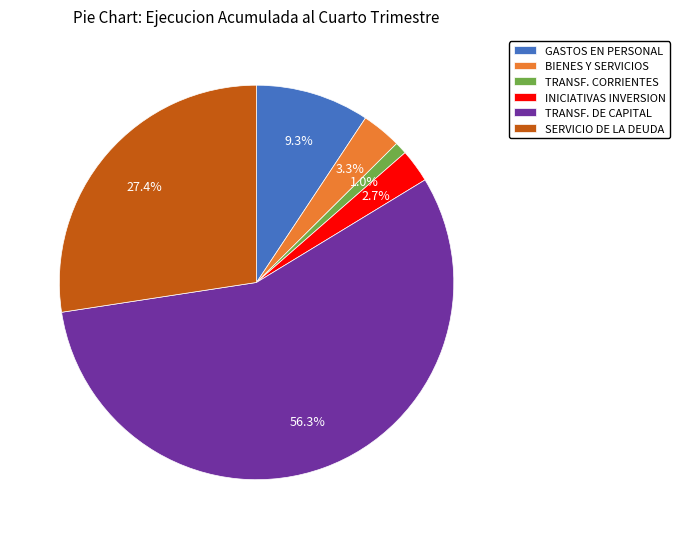

Combined, what portion of the pie is TRANSF. CORRIENTES and GASTOS EN PERSONAL?

10.3%